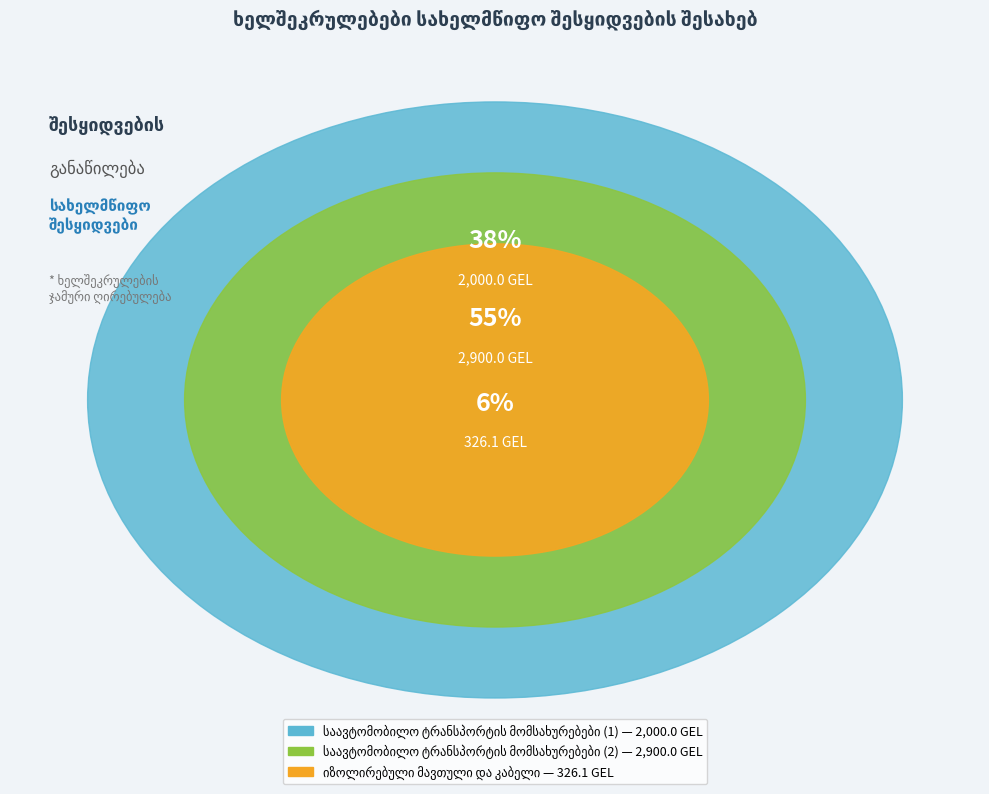

Is the sum of იზოლირებული მავთული
და კაბელი and საავტომობილო ტრანსპორტის
მომსახურებები (2) greater than half?

Yes